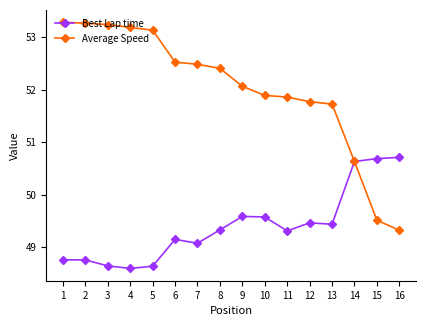

At how many categories does at least one series exceed 51?

13